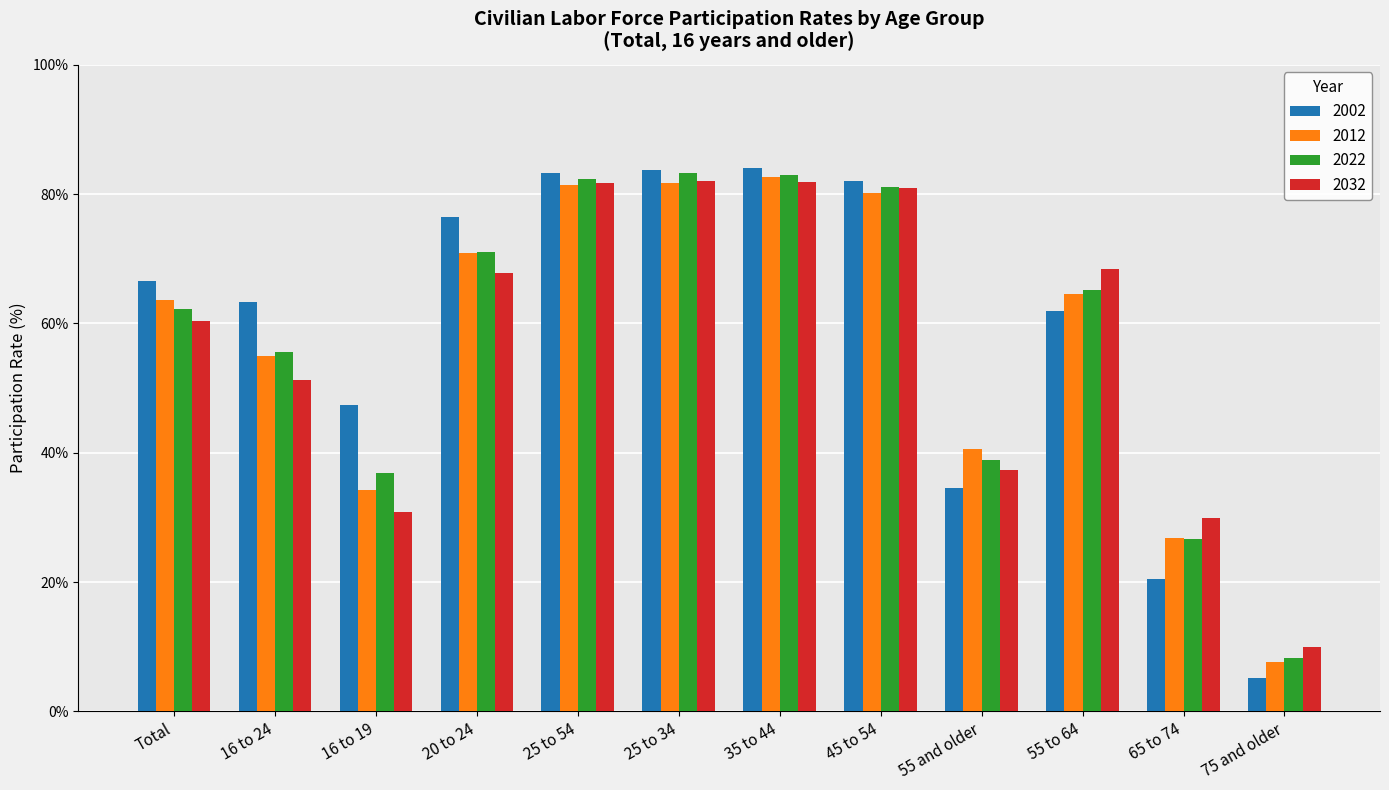

What is the spread (max minus min) of values at 55 to 64?

6.5